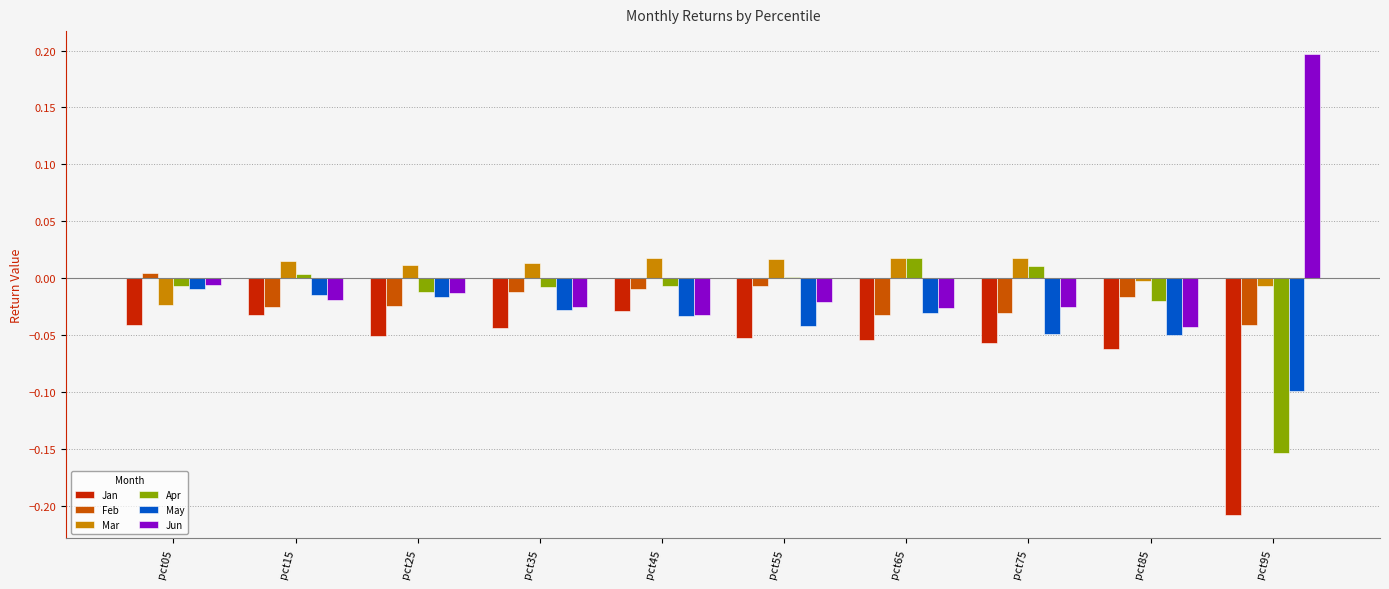

Which category has the highest value across all series?

pct95